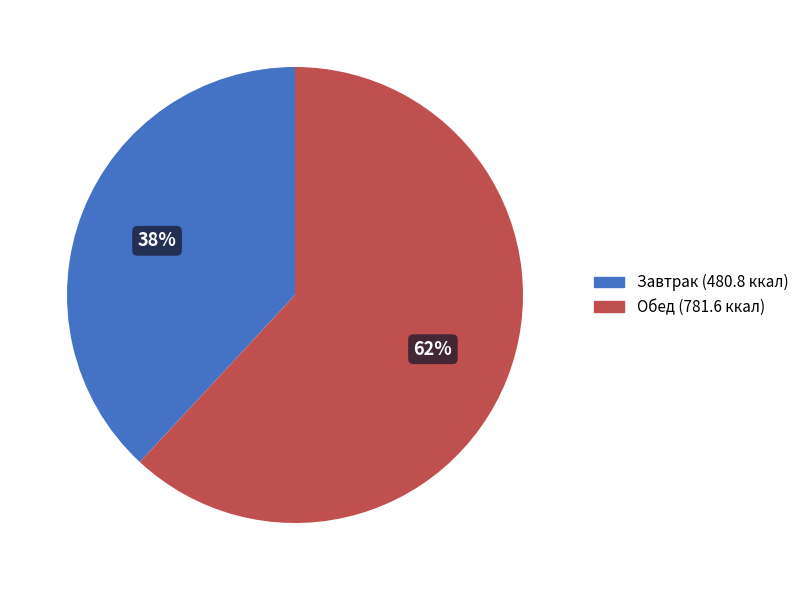

Is there a majority slice in this chart?

Yes